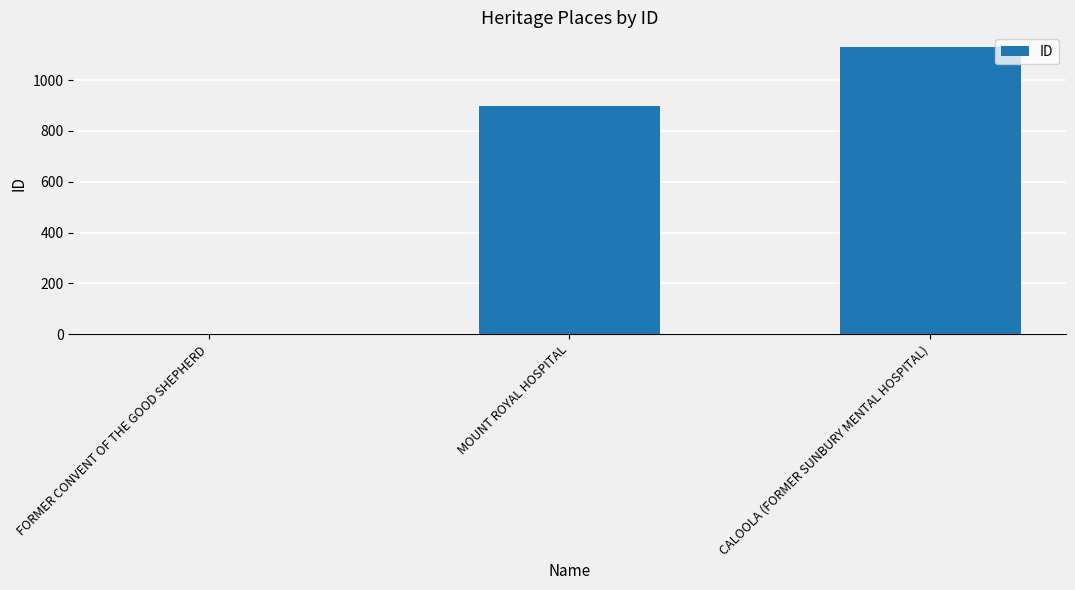

Which category has the highest value across all series?

CALOOLA (FORMER SUNBURY MENTAL HOSPITAL)